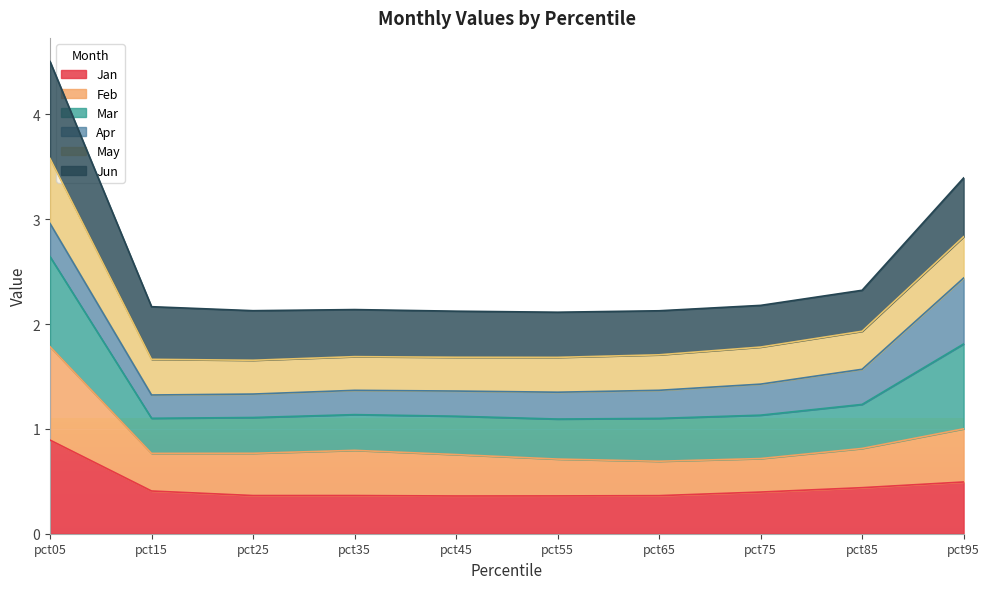

What is the highest value of the Jan series?

0.9